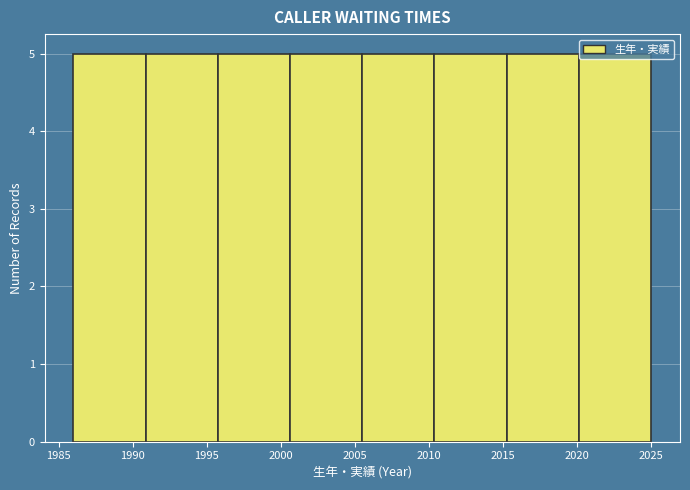

Reading left to right, transcribe this chart: for each bar, give the range it covers on the x-axis and its height. Neither the bar edges nor the heights are printed on the chart, so give them approximately, as read against the axes.

1986.0 to 1991.0: 5
1991.0 to 1996.0: 5
1996.0 to 2000.5: 5
2000.5 to 2005.5: 5
2005.5 to 2010.5: 5
2010.5 to 2015.5: 5
2015.5 to 2020.0: 5
2020.0 to 2025.0: 5